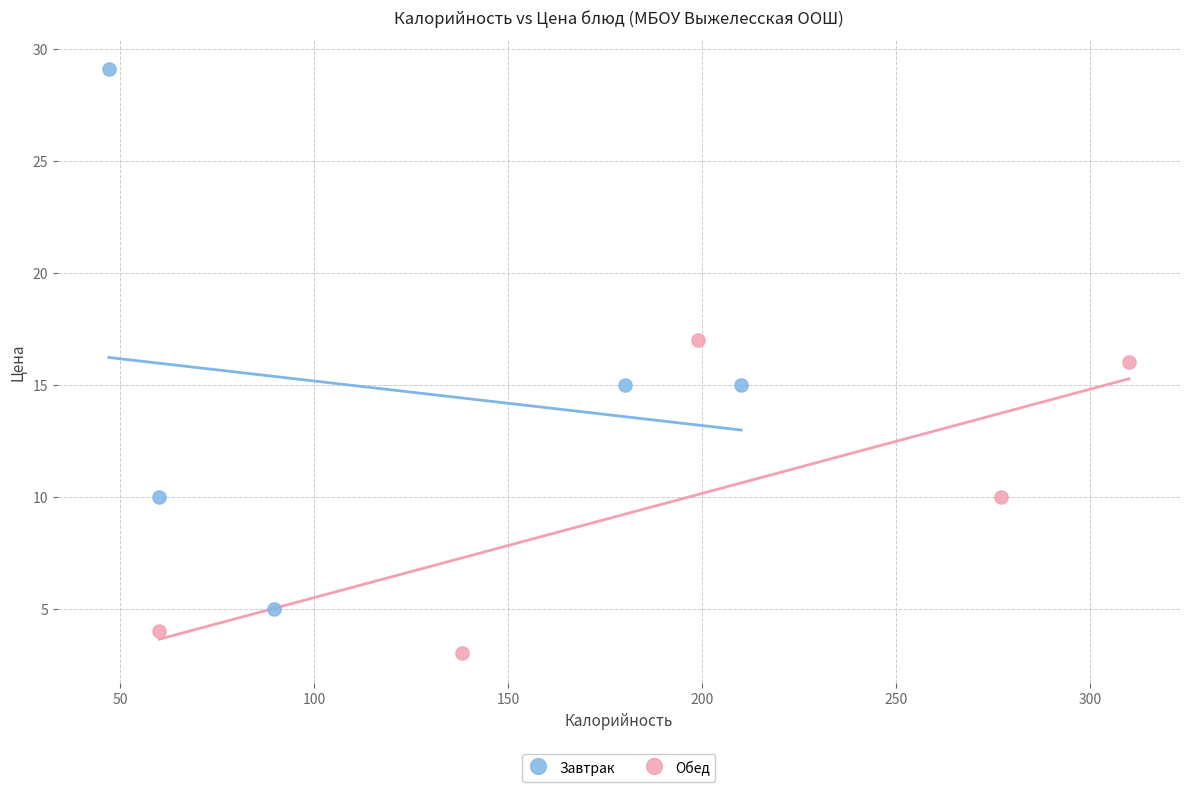

Which series contains the lowest Y value?

Обед